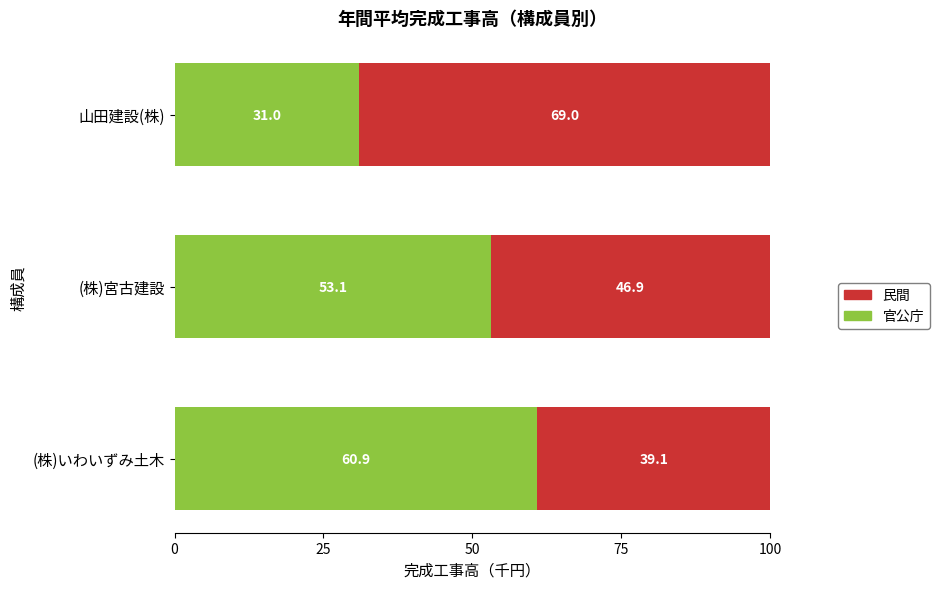

What is the maximum value for 官公庁?

60.9